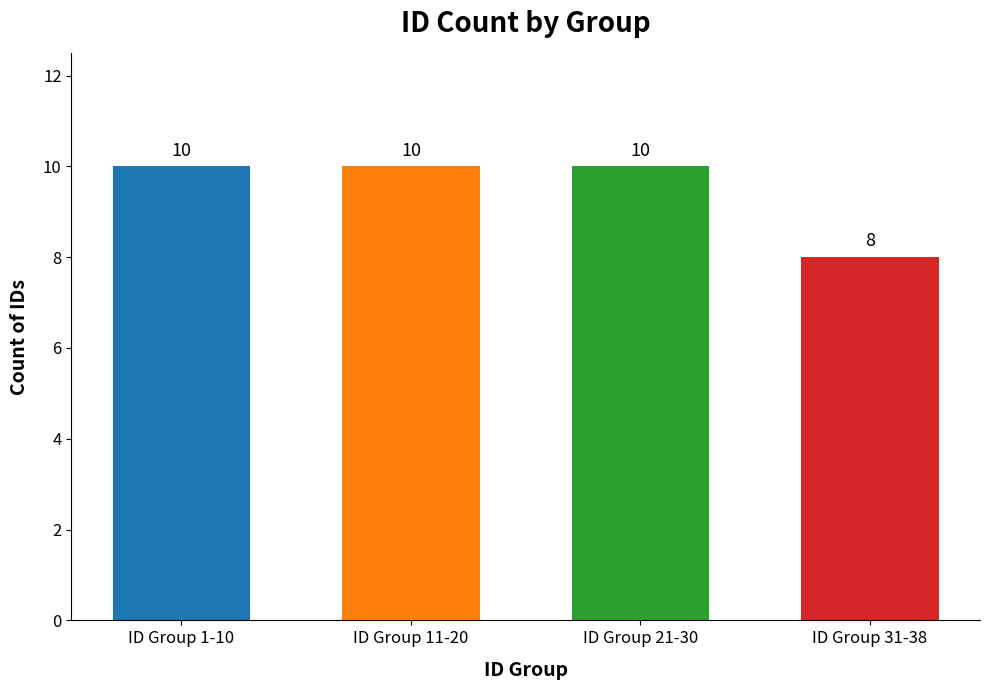

How many data points does each series have?

4